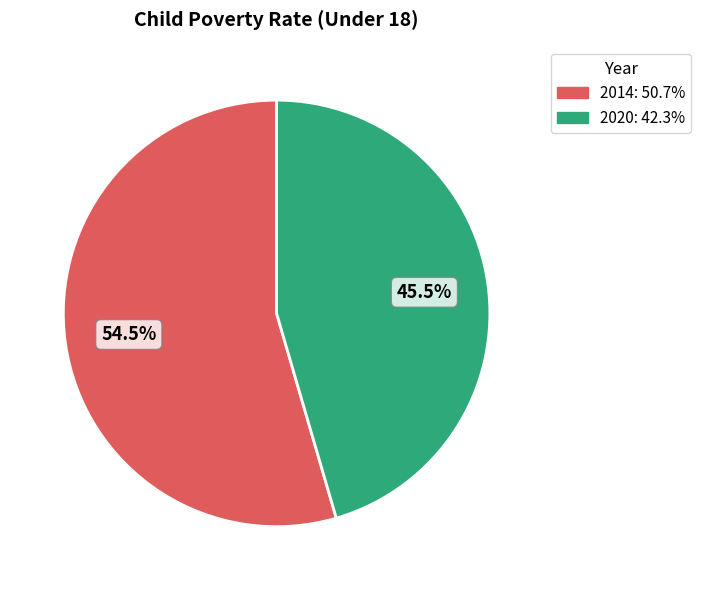

What is the ratio of the value at 2020 to the value at 2014?

0.8